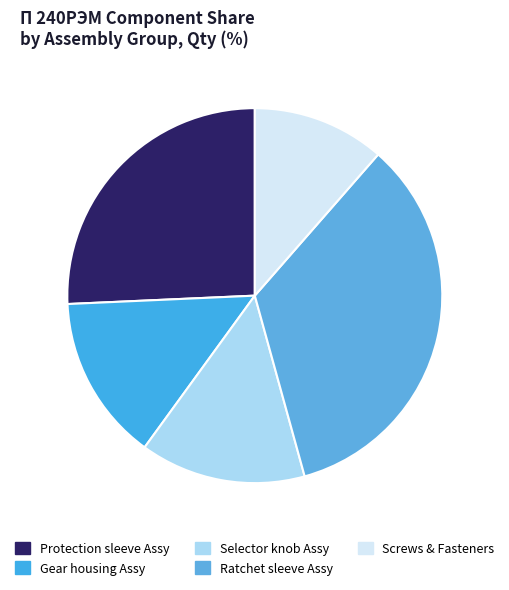

What is the largest slice in the pie chart?

Ratchet sleeve Assy